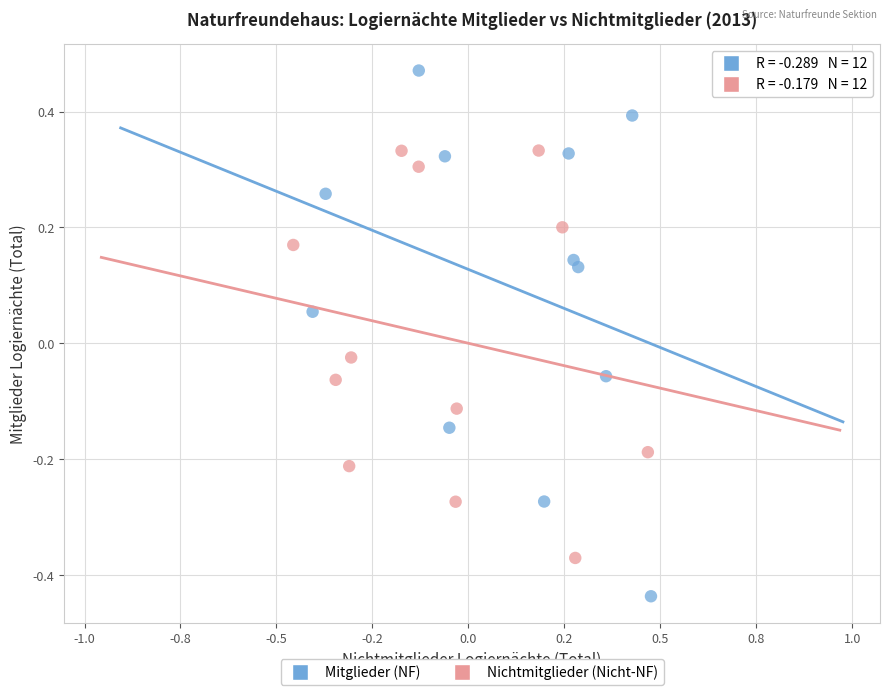

Which series reaches the maximum Y coordinate?

Mitglieder (NF)